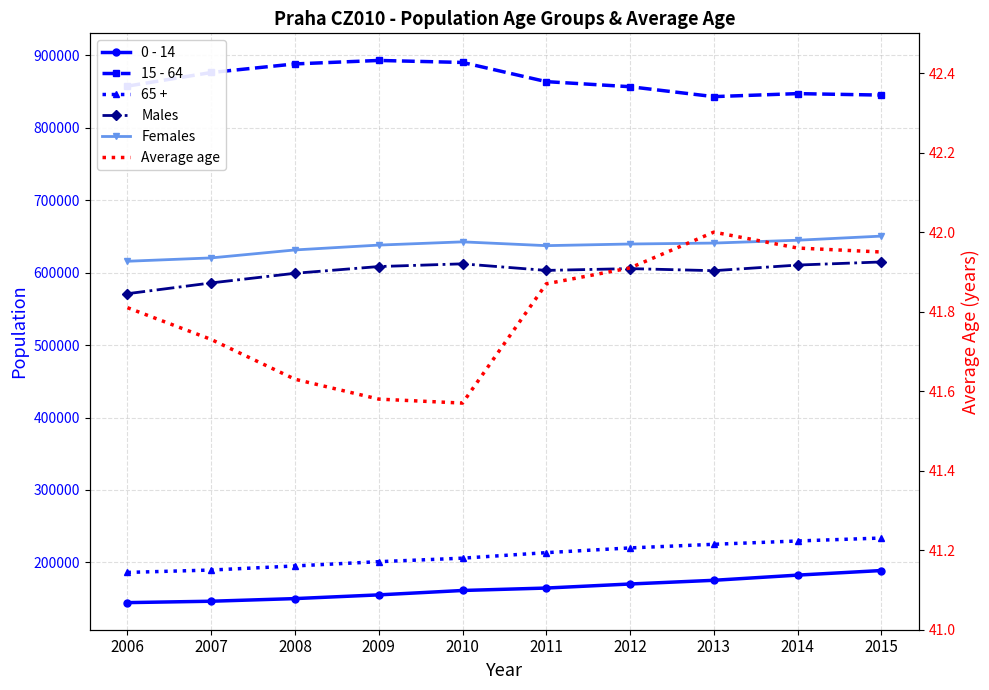

At which label is Males closest to 592775?

2008